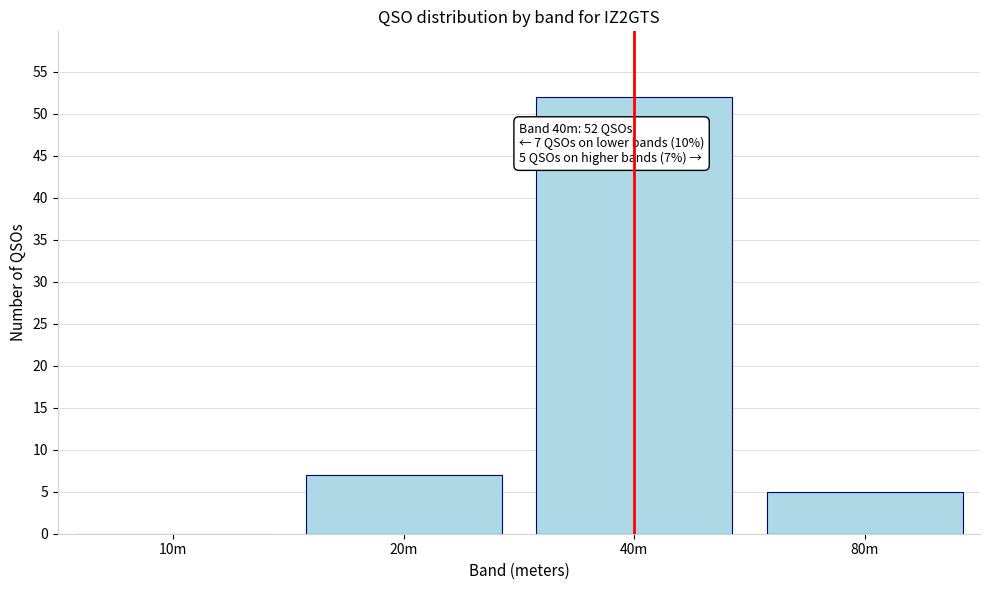

Reading left to right, what are all the values shown in this chart?

10m=0	20m=7	40m=52	80m=5